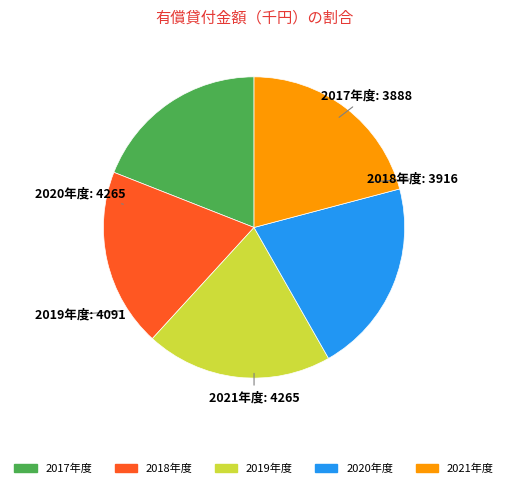

True or false: 2017年度 accounts for 19% of the total.

True